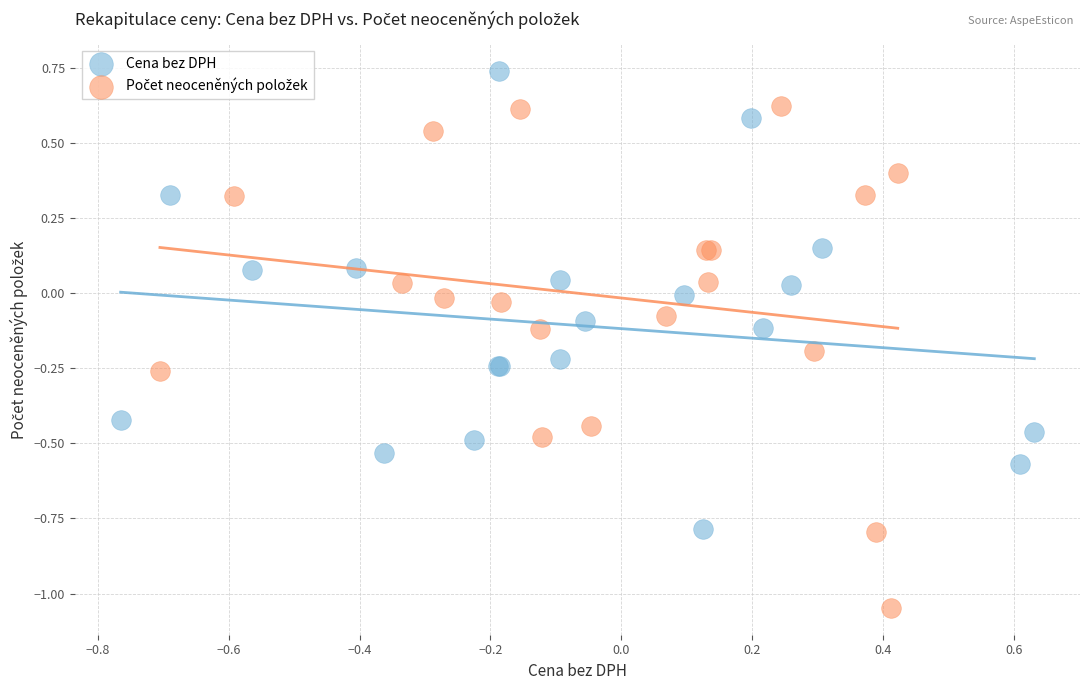

Which series contains the highest Y value?

Cena bez DPH